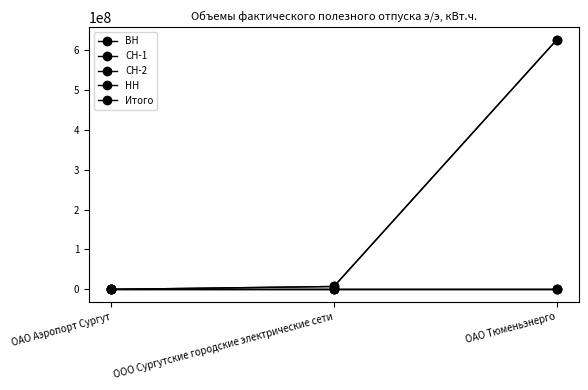

How many lines are shown in the chart?

5